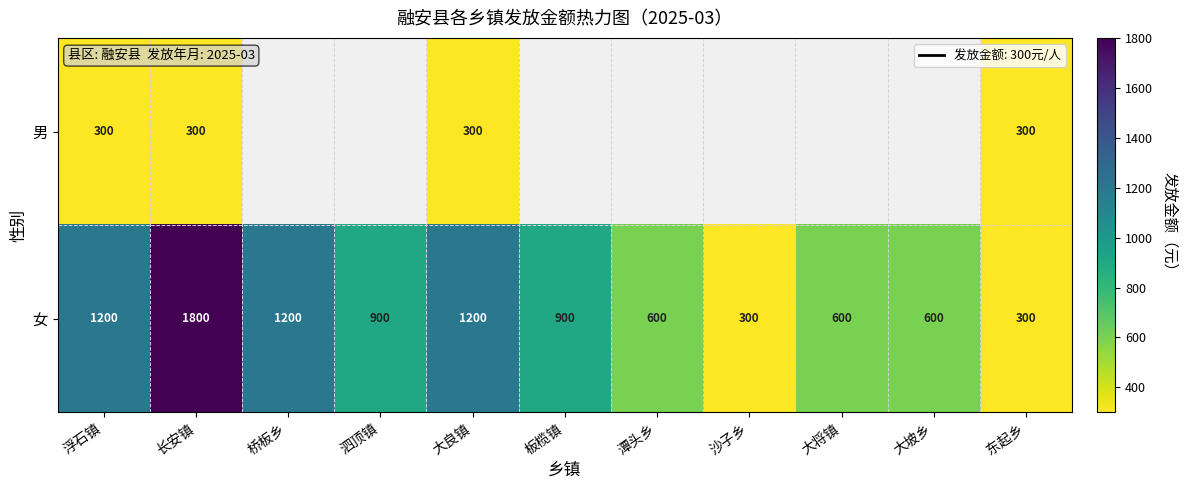

What is the total value across all series at 浮石镇?

1500